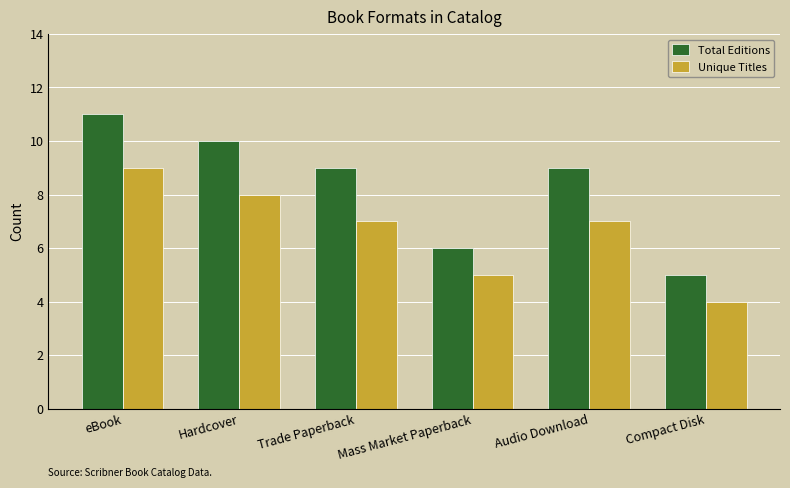

Count the number of categories in the chart.

6